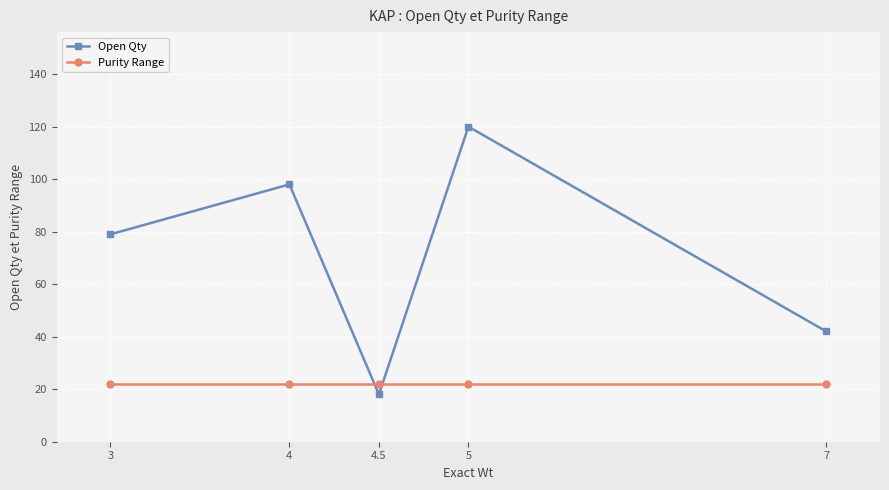

What are all the series names shown in the legend?

Open Qty, Purity Range